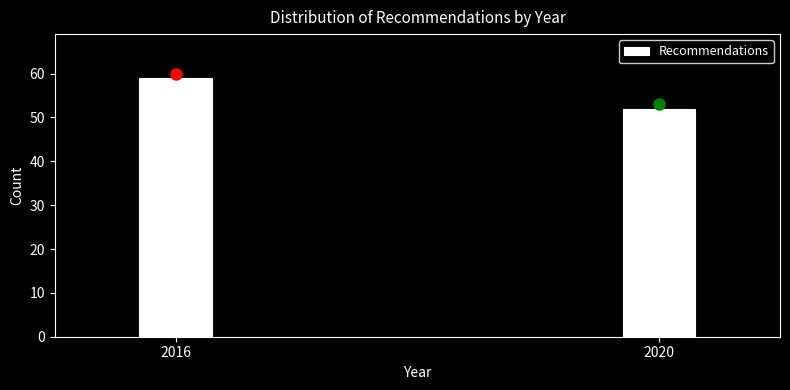

Reading right to left, what are all the values shown in this chart?

52	59